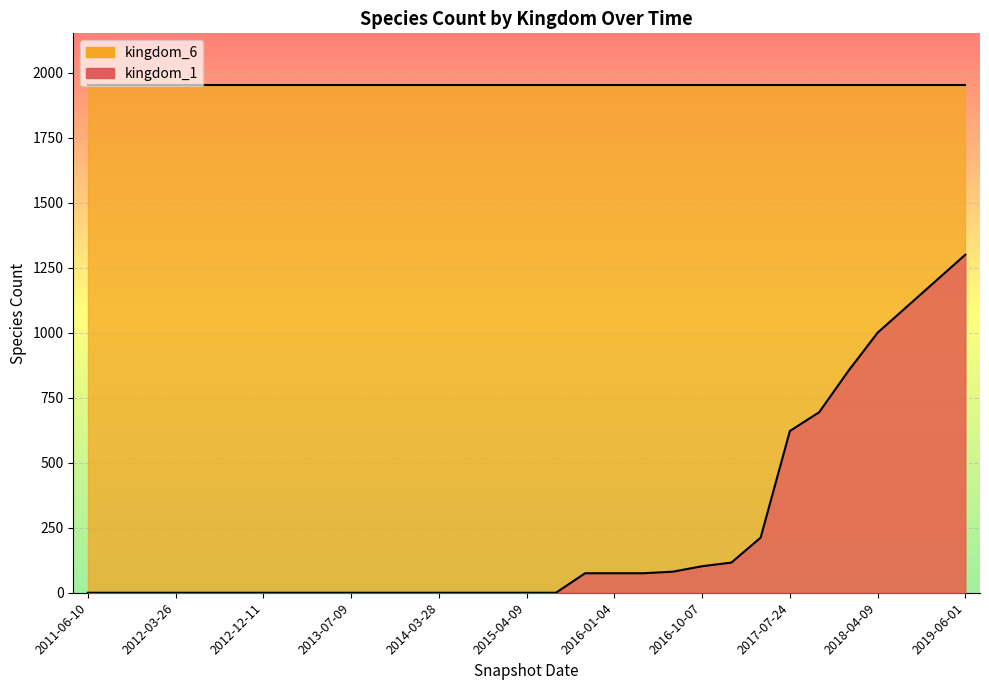

What is the value of the 21st point from the left?

81